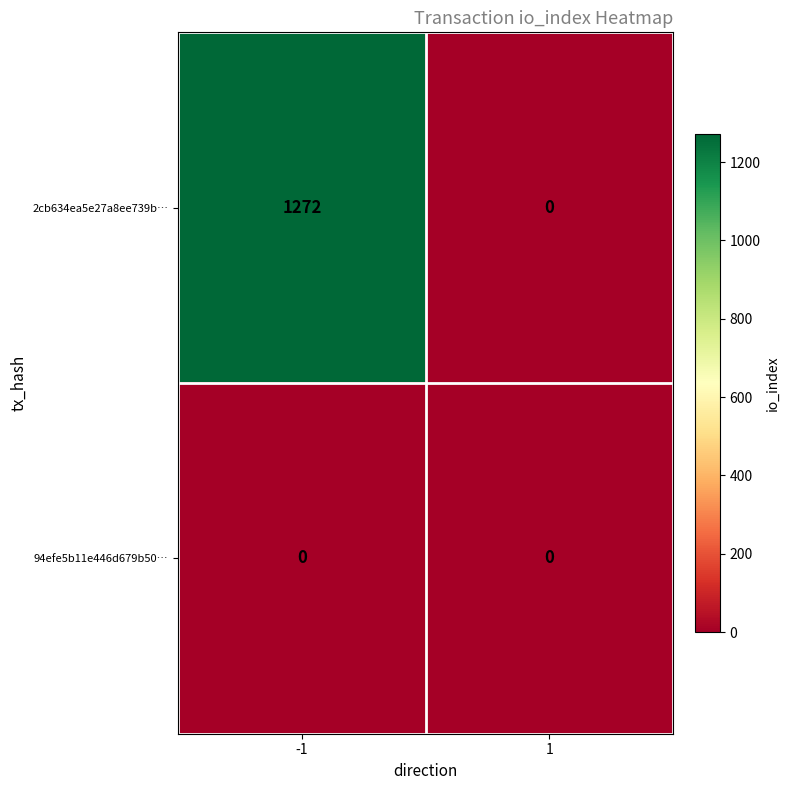

How many categories are shown in the chart?

2